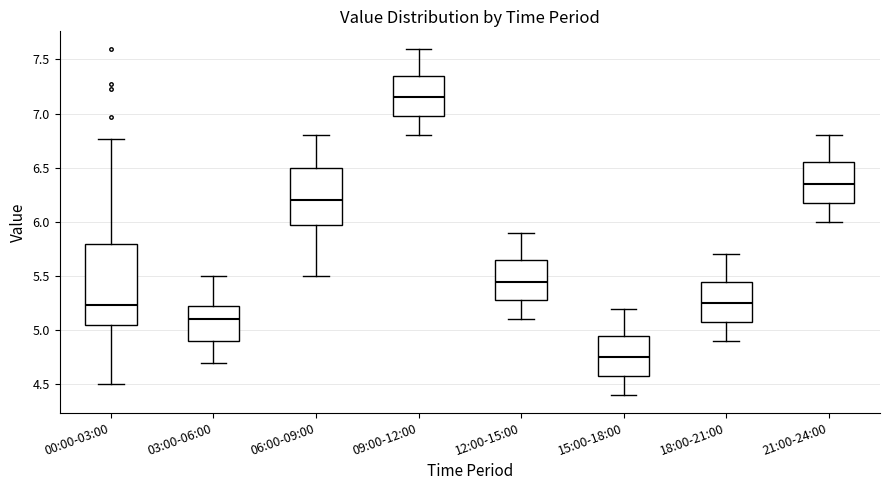

Reading left to right, read every box against the y-axis: the position of its median line, the range the box covers, and the ends of its whiskers. The values are not printed on the chart, so give them approximately, as read against the axis.

00:00-03:00: median 5.25, box 5.05 to 5.80, whiskers 4.50 to 6.75
03:00-06:00: median 5.10, box 4.90 to 5.25, whiskers 4.70 to 5.50
06:00-09:00: median 6.20, box 6.00 to 6.50, whiskers 5.50 to 6.80
09:00-12:00: median 7.15, box 7.00 to 7.35, whiskers 6.80 to 7.60
12:00-15:00: median 5.45, box 5.30 to 5.65, whiskers 5.10 to 5.90
15:00-18:00: median 4.75, box 4.60 to 4.95, whiskers 4.40 to 5.20
18:00-21:00: median 5.25, box 5.10 to 5.45, whiskers 4.90 to 5.70
21:00-24:00: median 6.35, box 6.20 to 6.55, whiskers 6.00 to 6.80